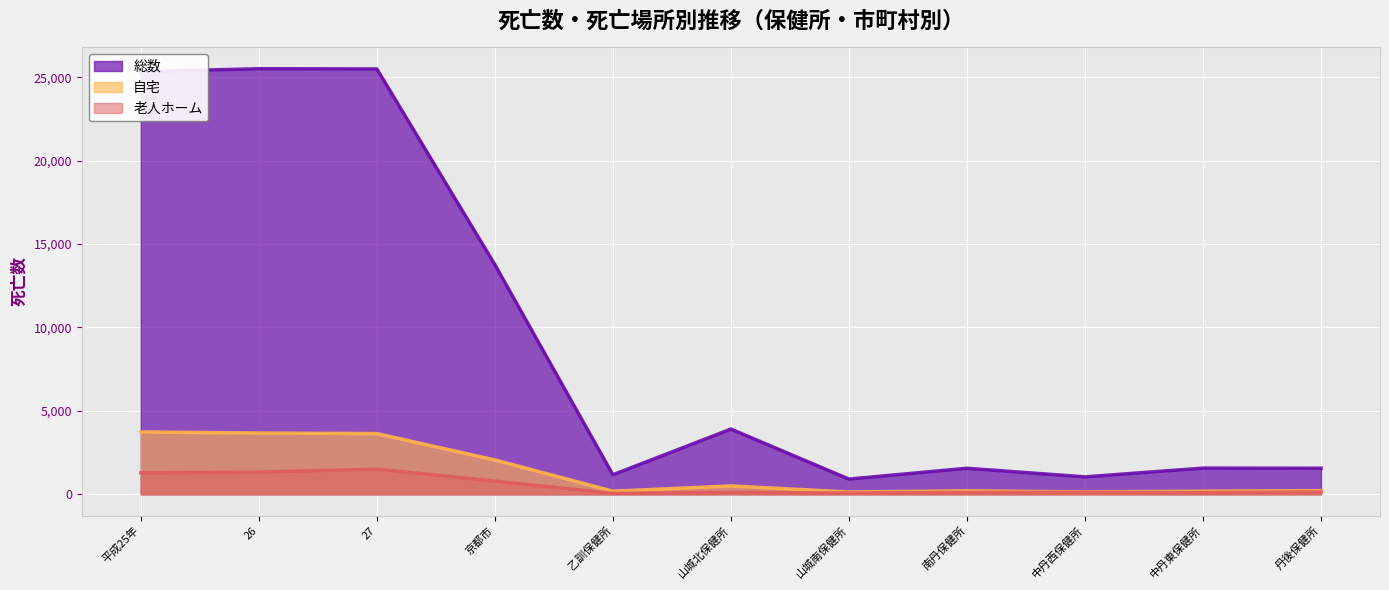

Does the chart display data point markers on the line(s)?

No